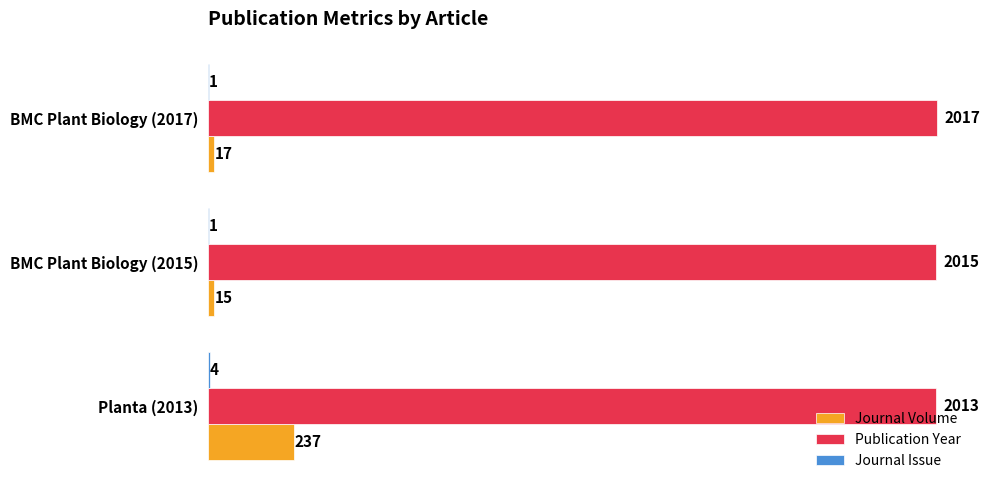

What is the maximum value for Journal Volume?

237